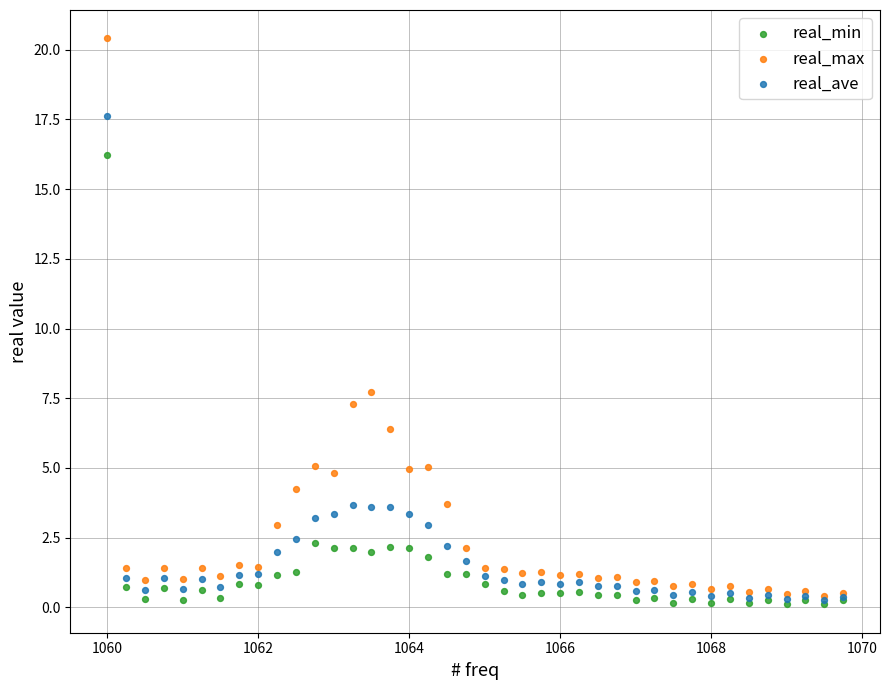

Across all series, what Y value is closest to 10?

7.7